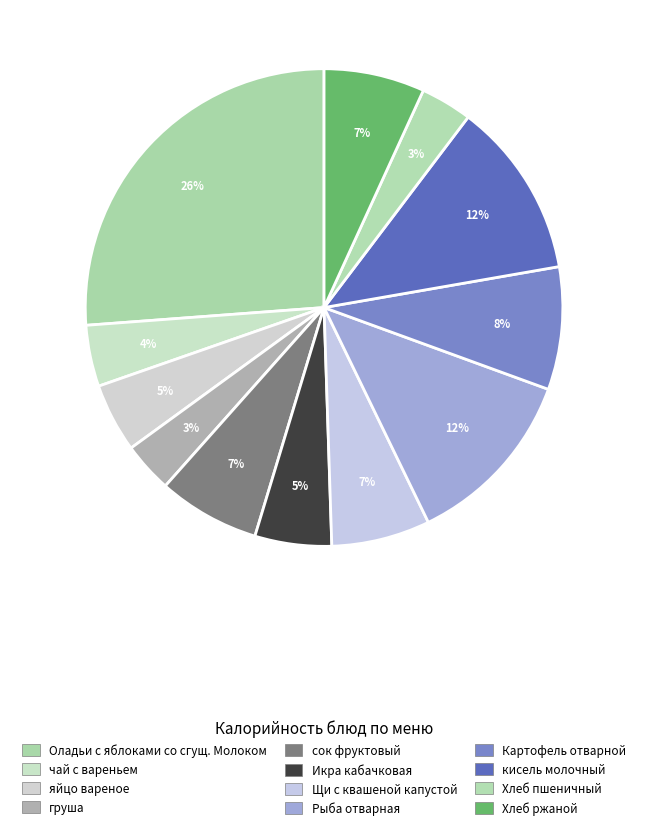

Rank the categories by value from lowest to highest.

груша, Хлеб пшеничный, чай с вареньем, яйцо вареное, Икра кабачковая, Щи с квашеной капустой, Хлеб ржаной, сок фруктовый, Картофель отварной, кисель молочный, Рыба отварная, Оладьи с яблоками со сгущ. Молоком